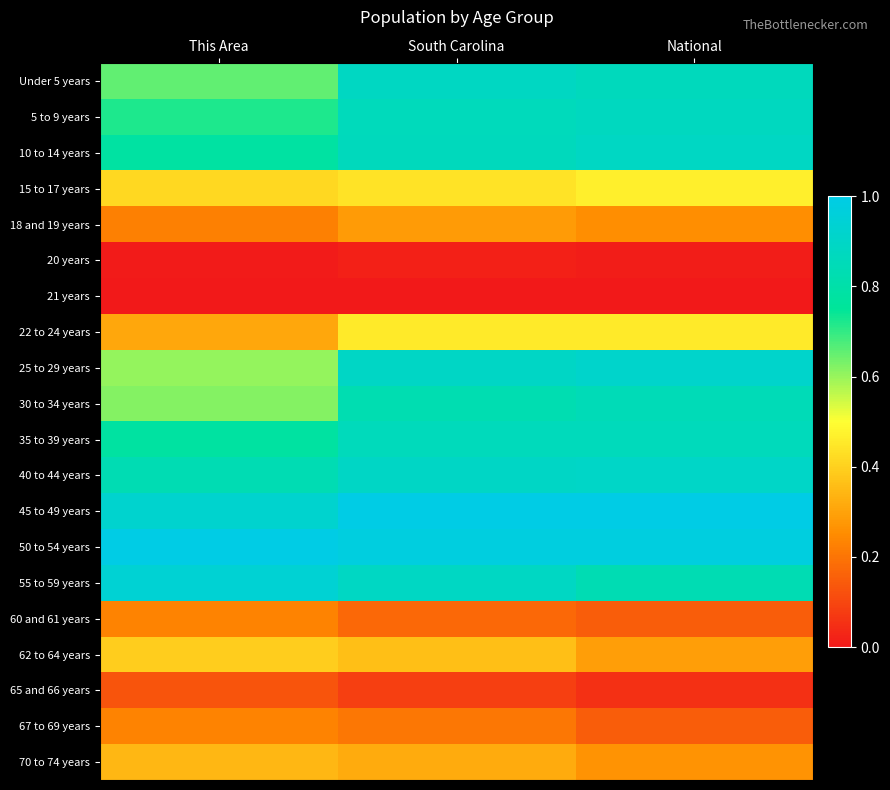

Count the number of data series in this chart.

20